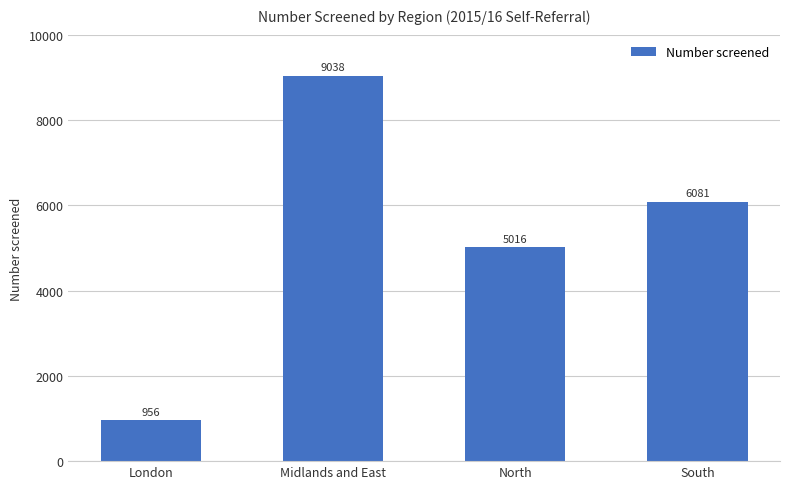

Does the chart contain any negative values?

No